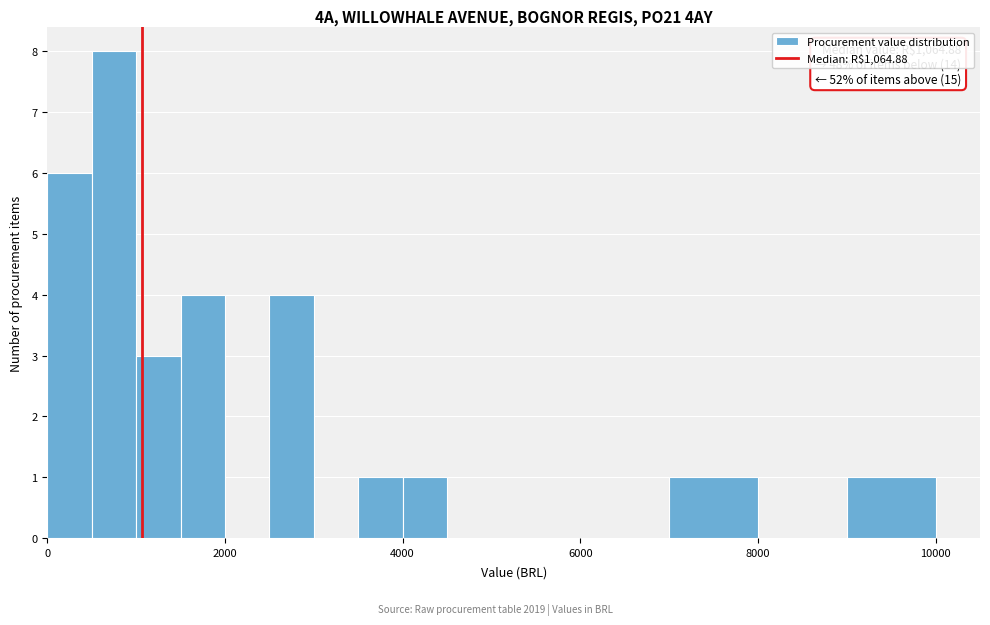

Read against the x-axis, roughly where is the centre of the tallest bar?

800